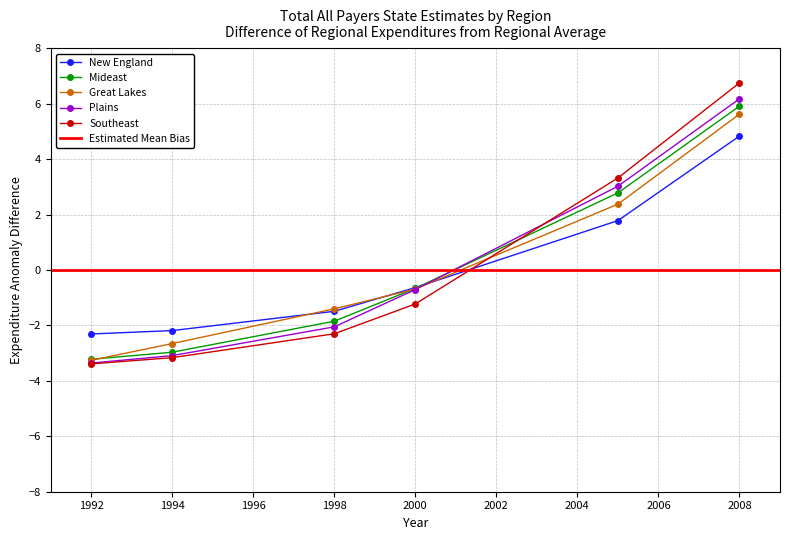

Is the value of Southeast at 1998 greater than the value of Great Lakes at 2005?

No